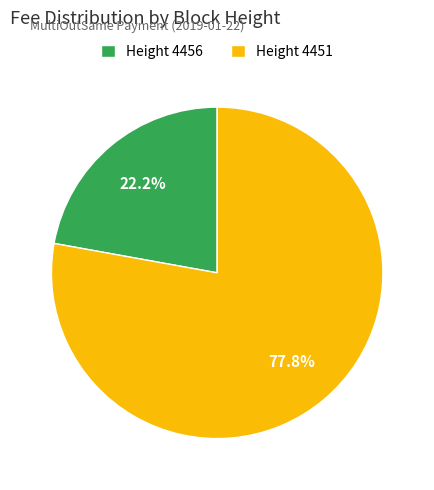

Rank the categories by value from highest to lowest.

Height 4451, Height 4456